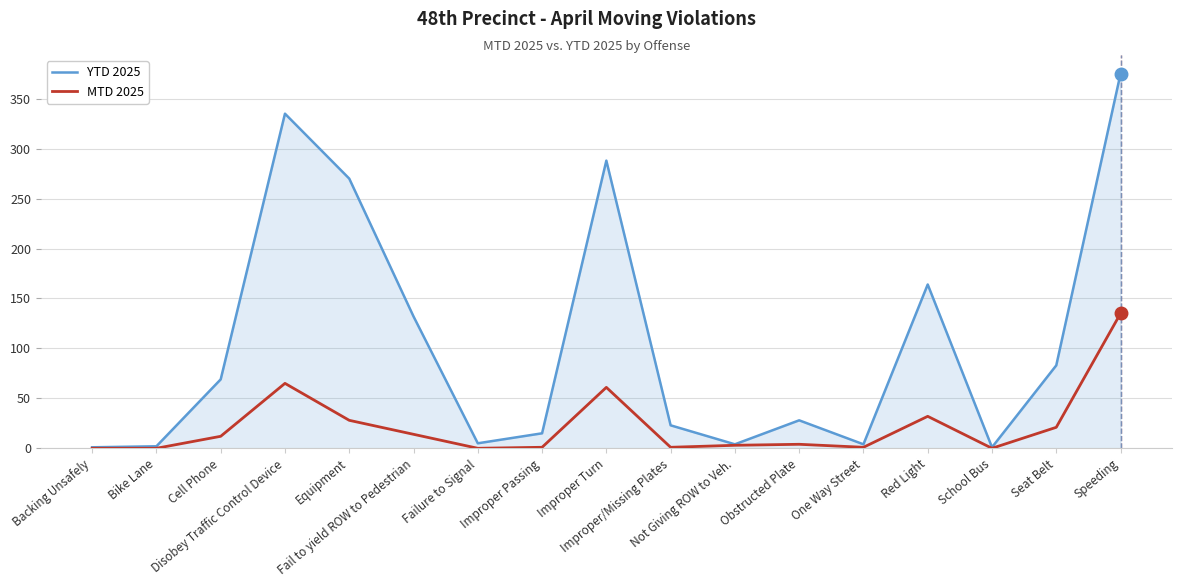

Is it true that MTD 2025 equals 1 at Improper/Missing Plates?

True